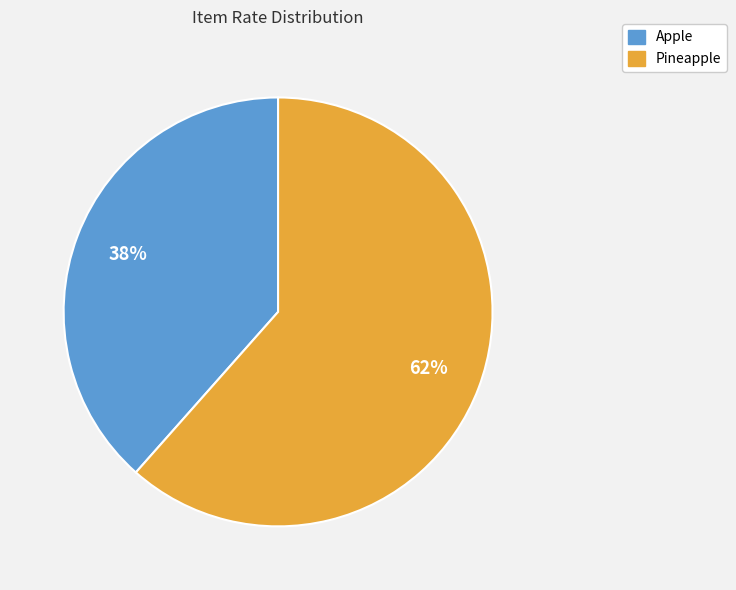

What percentage is the Pineapple slice, to the nearest percent?

62%